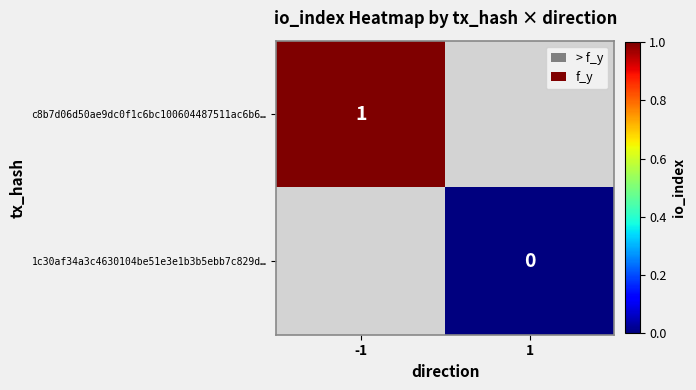

The c8b7d06d50ae9dc0f1c6bc100604487511ac6b6… series shows 0.5 at -1. True or false?

False